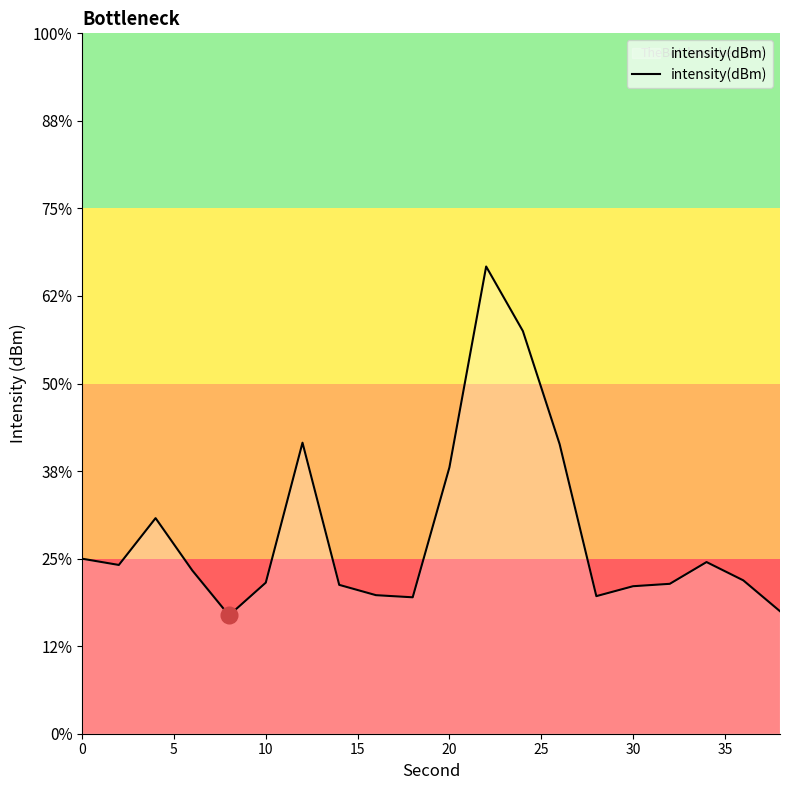

Does the chart have visible grid lines?

No